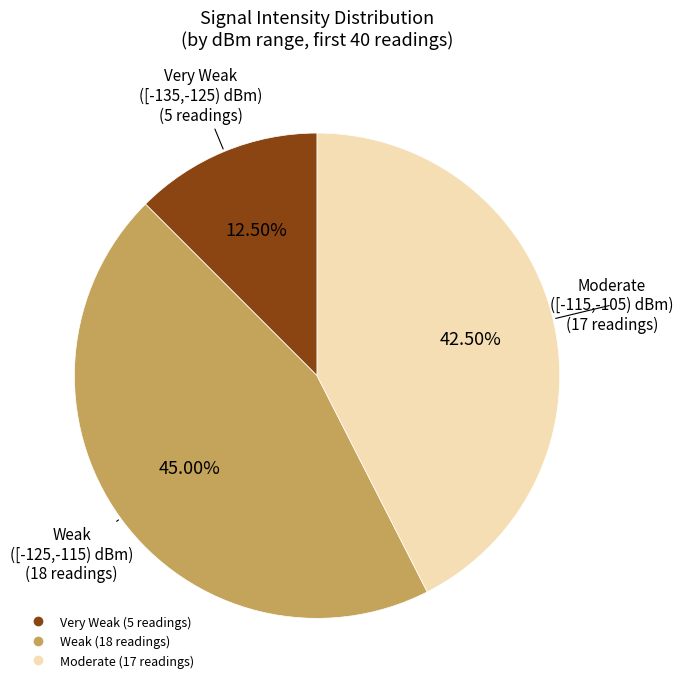

To the nearest percent, what is the average slice percentage?

33%